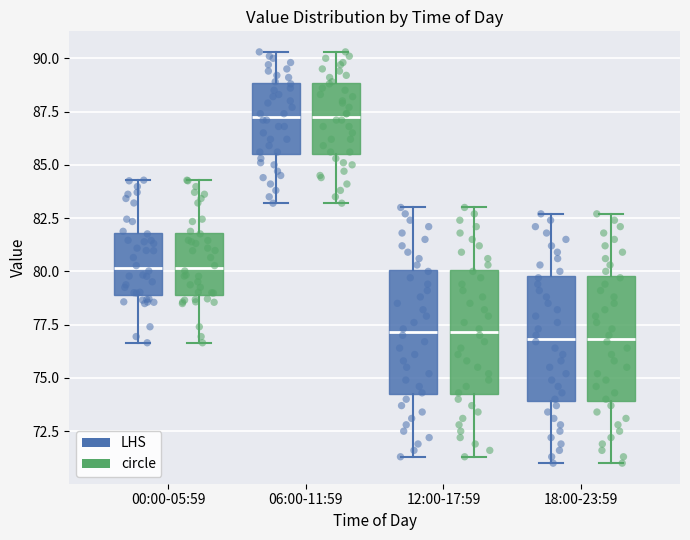

Reading left to right, transcribe this box plot: for each box, give where its median line is, the range the box spans, and where its two whiskers end, as read against the y-axis. The values are not printed on the chart, so give them approximately, as read against the axis.

00:00-05:59 (LHS): median 80.0, box 79.0 to 82.0, whiskers 76.5 to 84.5
00:00-05:59 (circle): median 80.0, box 79.0 to 82.0, whiskers 76.5 to 84.5
06:00-11:59 (LHS): median 87.5, box 85.5 to 89.0, whiskers 83.0 to 90.5
06:00-11:59 (circle): median 87.5, box 85.5 to 89.0, whiskers 83.0 to 90.5
12:00-17:59 (LHS): median 77.0, box 74.0 to 80.0, whiskers 71.5 to 83.0
12:00-17:59 (circle): median 77.0, box 74.0 to 80.0, whiskers 71.5 to 83.0
18:00-23:59 (LHS): median 77.0, box 74.0 to 80.0, whiskers 71.0 to 82.5
18:00-23:59 (circle): median 77.0, box 74.0 to 80.0, whiskers 71.0 to 82.5